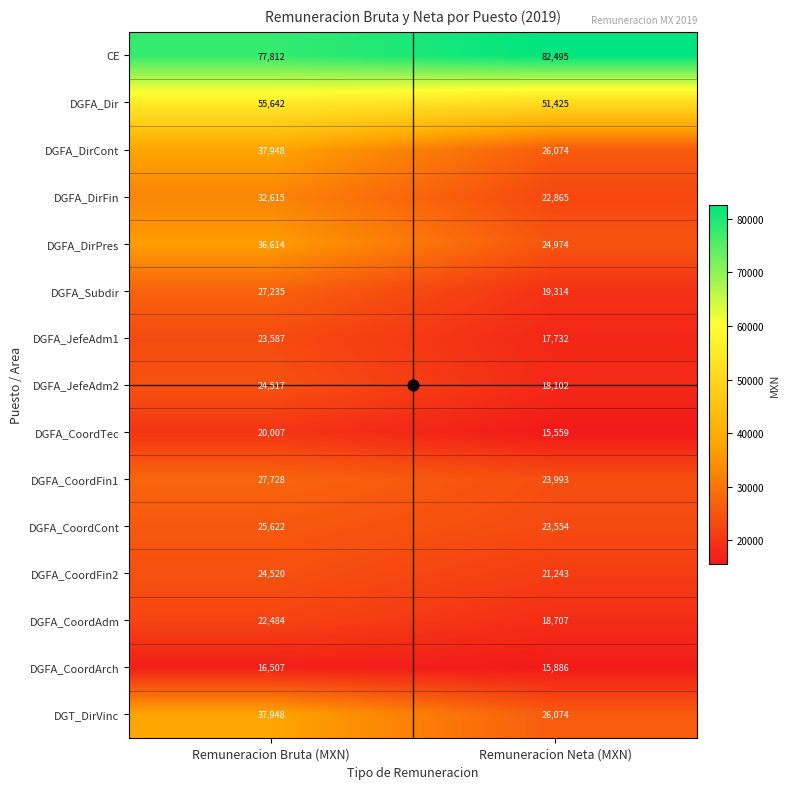

What is the total value across all series at Remuneracion Bruta (MXN)?

490786